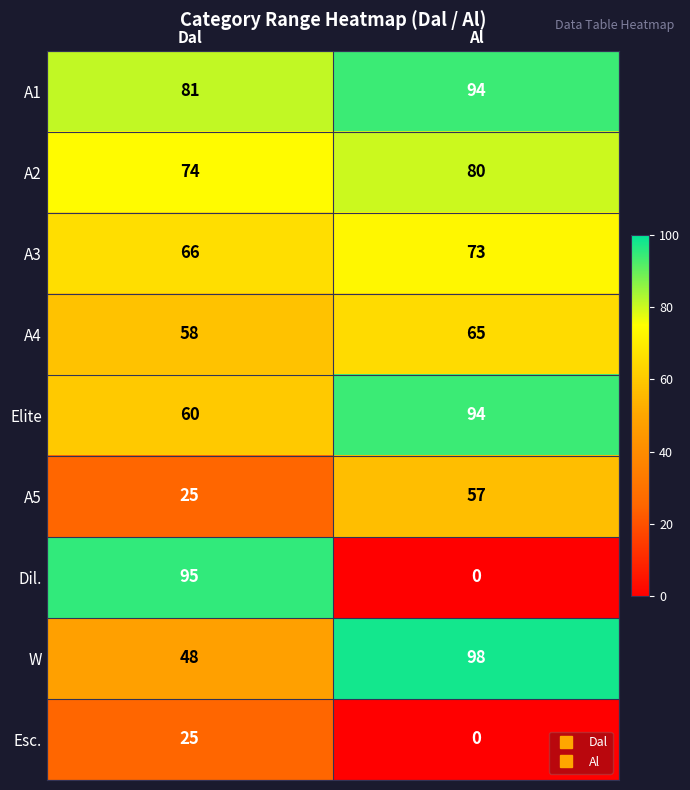

Which category has the lowest value across all series?

Al